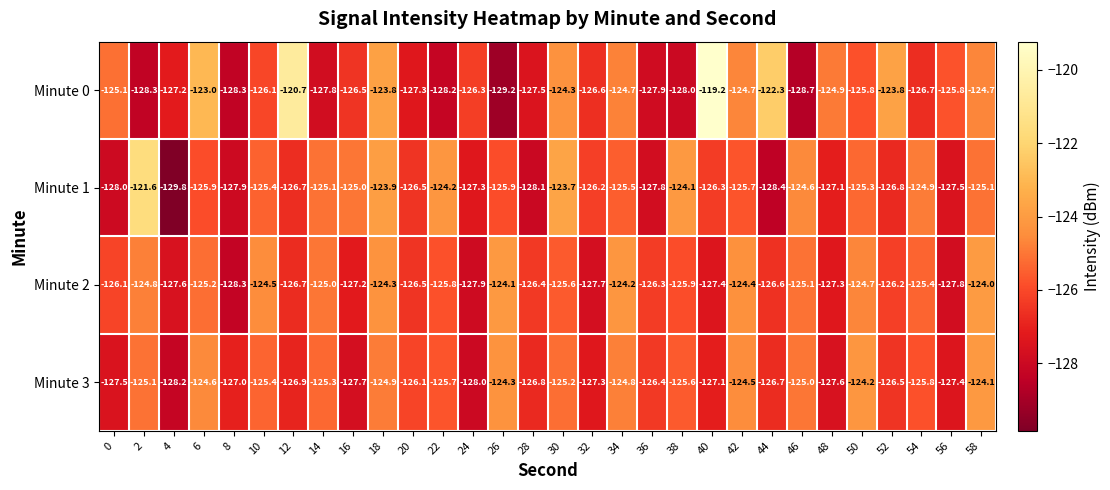

What is the spread (max minus min) of values at 12?

6.2